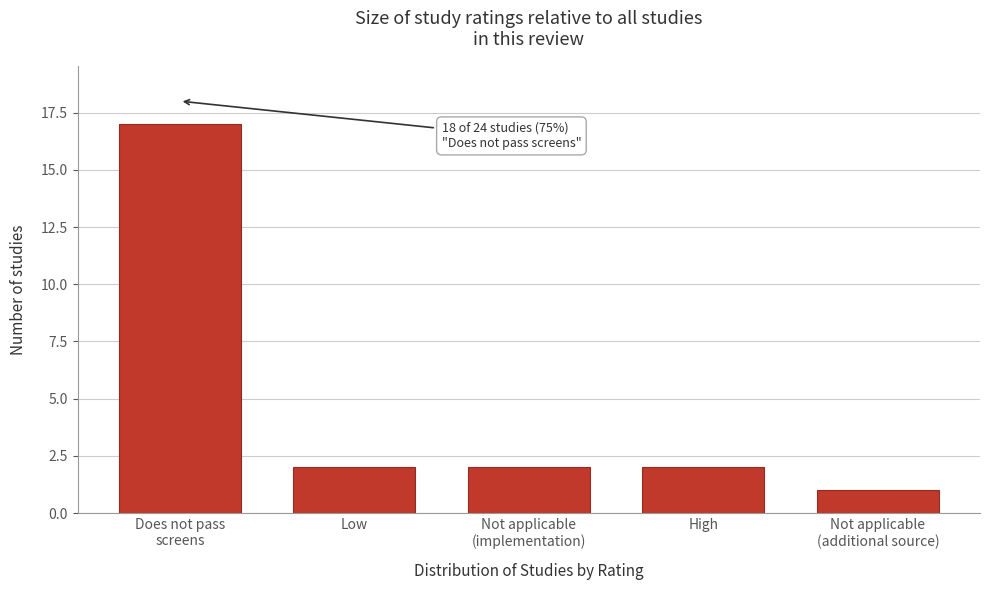

Reading left to right, list all the values displayed in this chart.

17	2	2	2	1